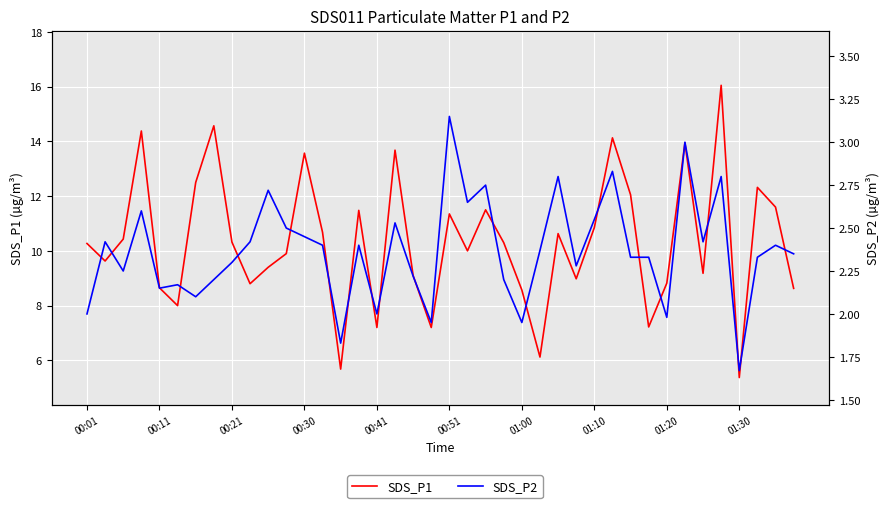

What is the sum of the SDS_P1 values at 25 and 18?

15.2